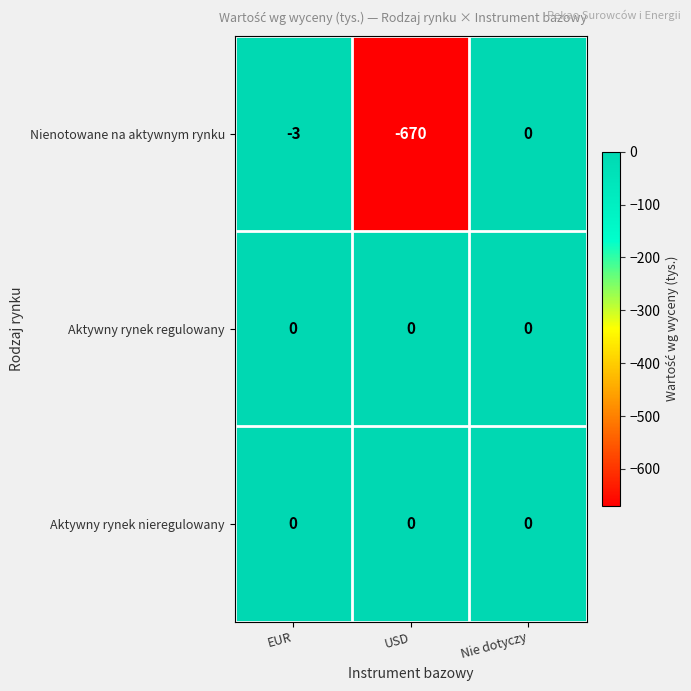

The Nienotowane na aktywnym rynku series shows -1168 at USD. True or false?

False